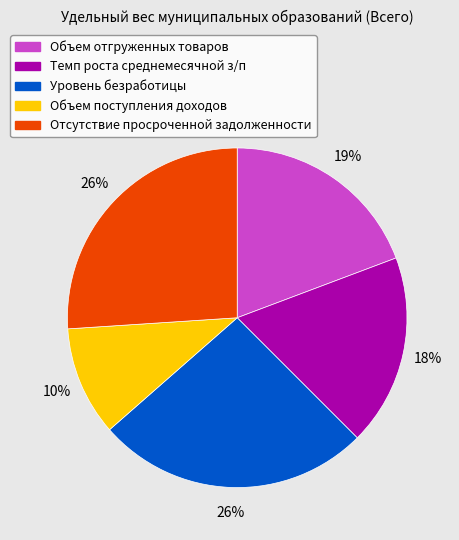

To the nearest percent, what percentage of the pie is Отсутствие просроченной задолженности?

26%